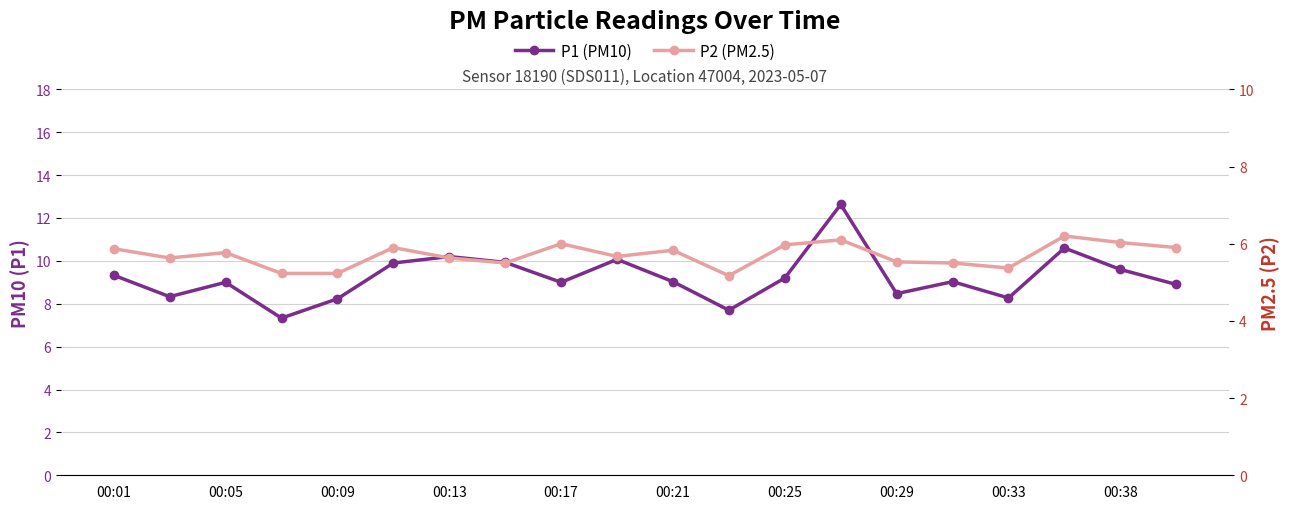

Reading right to left, extract all data points from this chart.

P1 (PM10): 8.9	9.6	10.6	8.3	9.0	8.5	12.6	9.2	7.7	9.0	10.1	9.0	9.9	10.2	9.9	8.2	7.3	9.0	8.3	9.3
P2 (PM2.5): 5.9	6.0	6.2	5.4	5.5	5.5	6.1	6.0	5.2	5.8	5.7	6.0	5.5	5.6	5.9	5.2	5.2	5.8	5.6	5.9